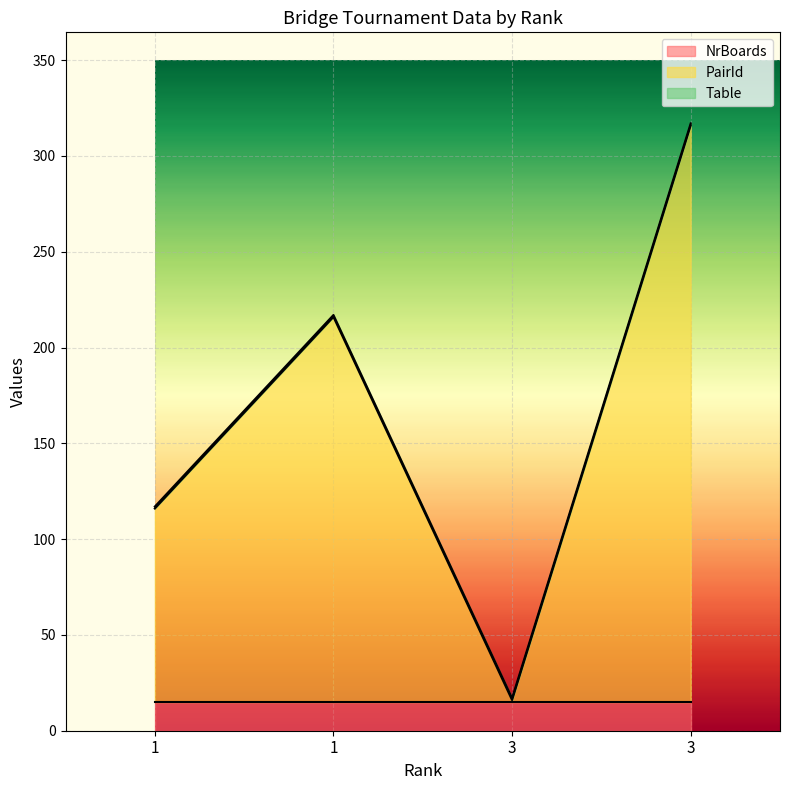

What is the sum of the Table values at 1 and 3?

2